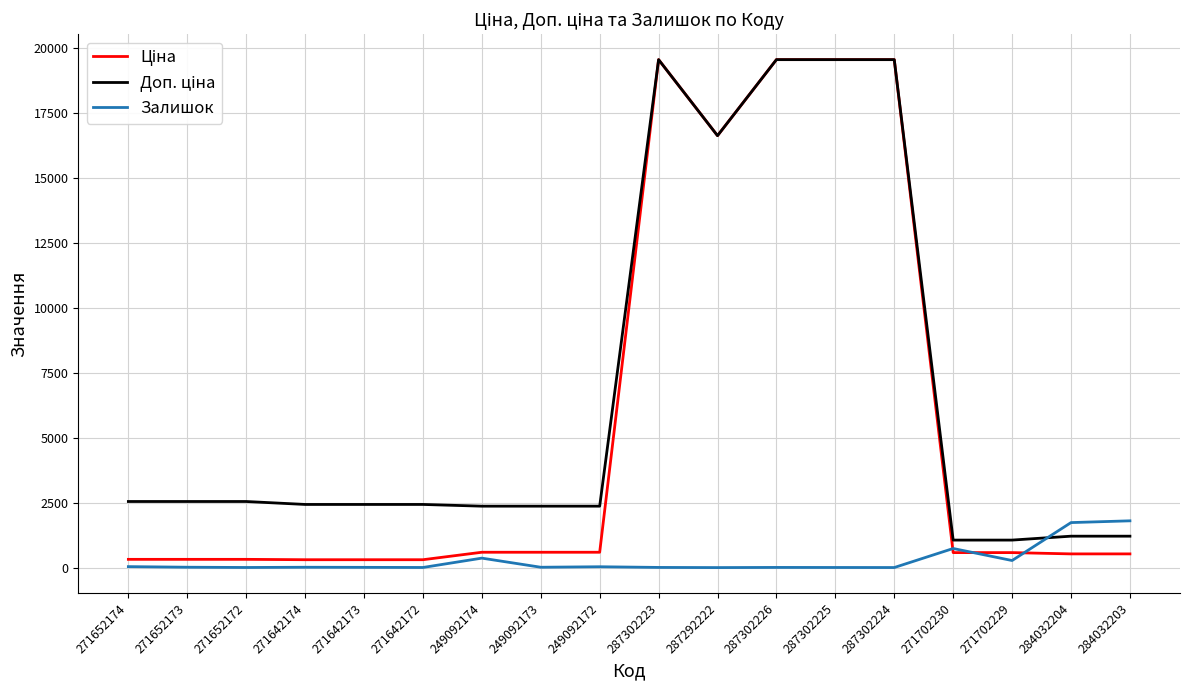

Does the chart have visible grid lines?

Yes